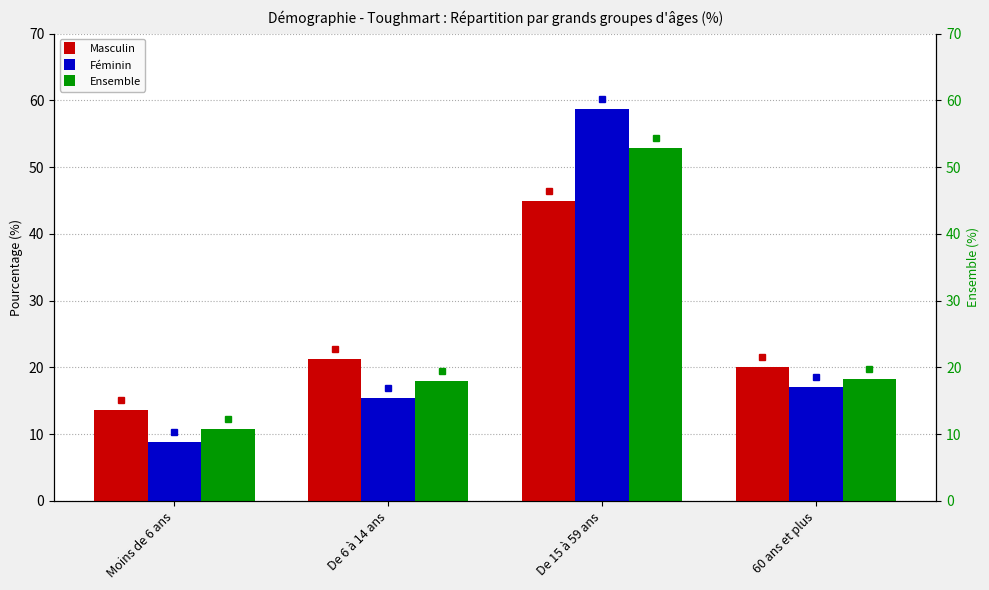

At which category is the sum across all series the highest?

De 15 à 59 ans